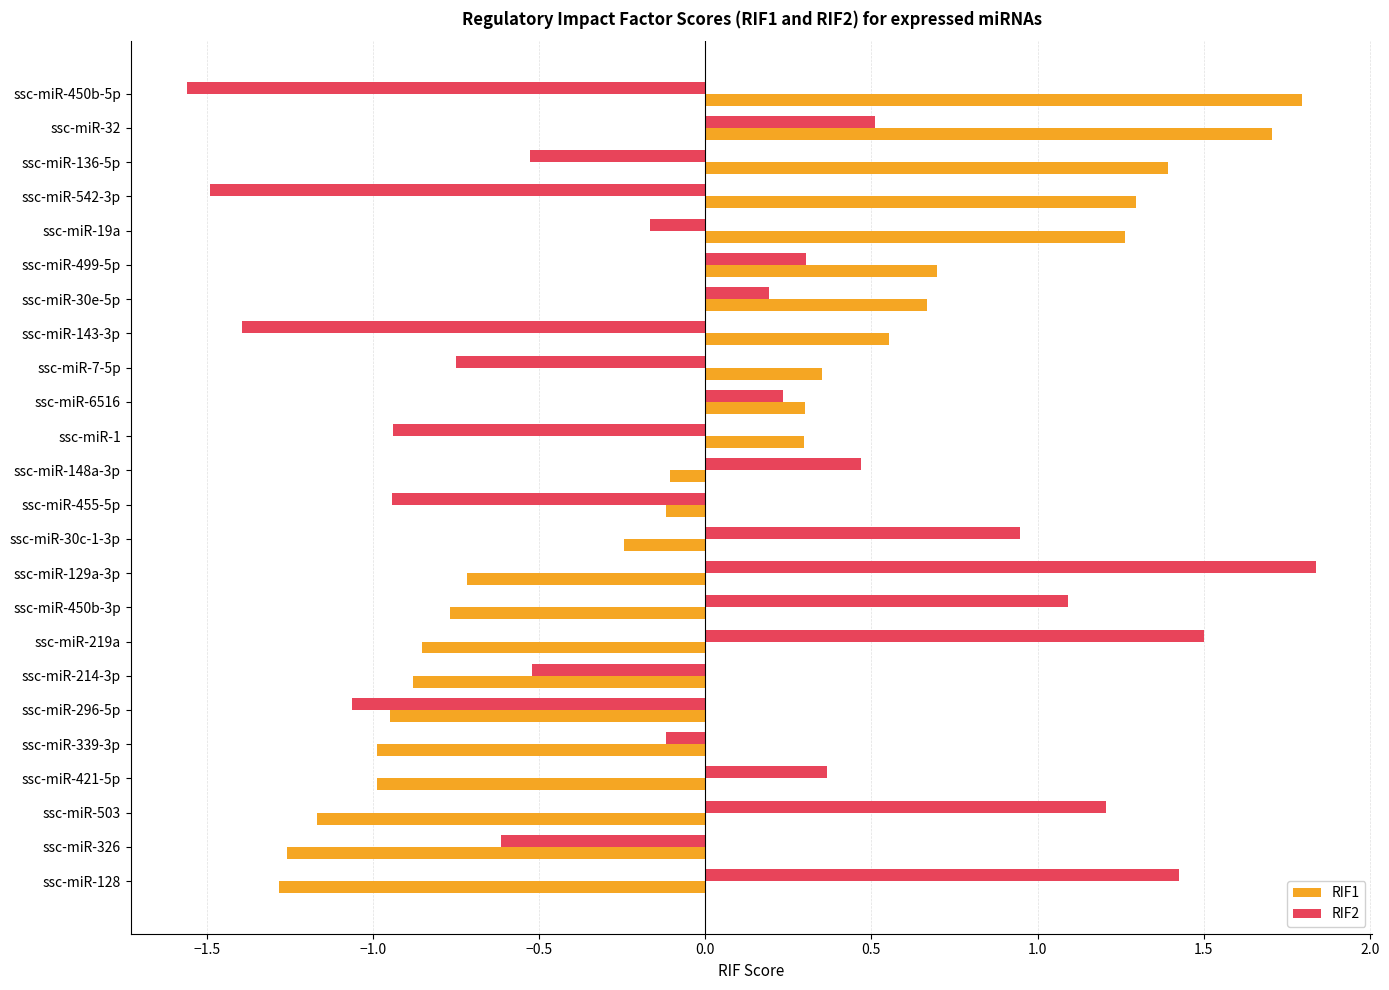

Is the value of RIF1 at ssc-miR-6516 greater than the value of RIF2 at ssc-miR-219a?

No